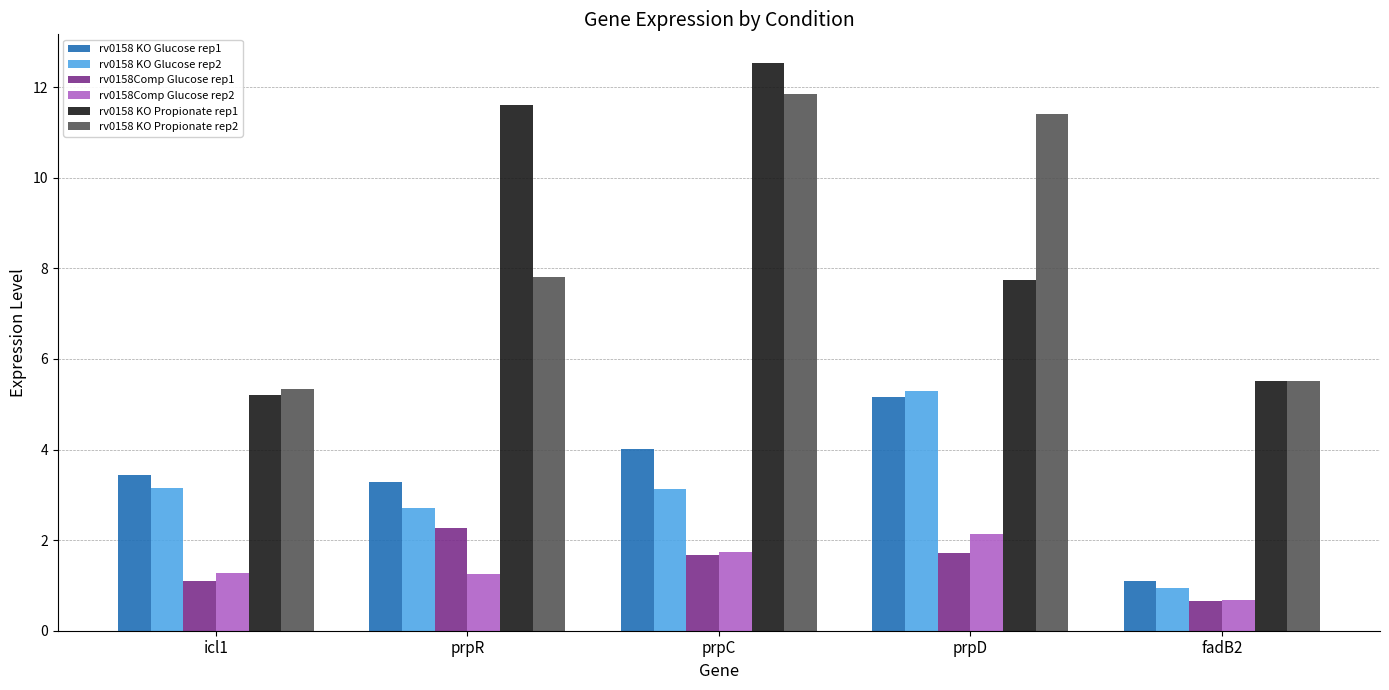

The value of rv0158Comp Glucose rep2 at prpD is 2.1. True or false?

True